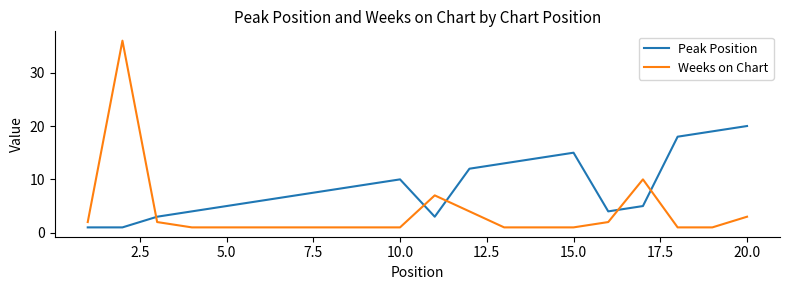

What is the maximum value shown in the chart?

36